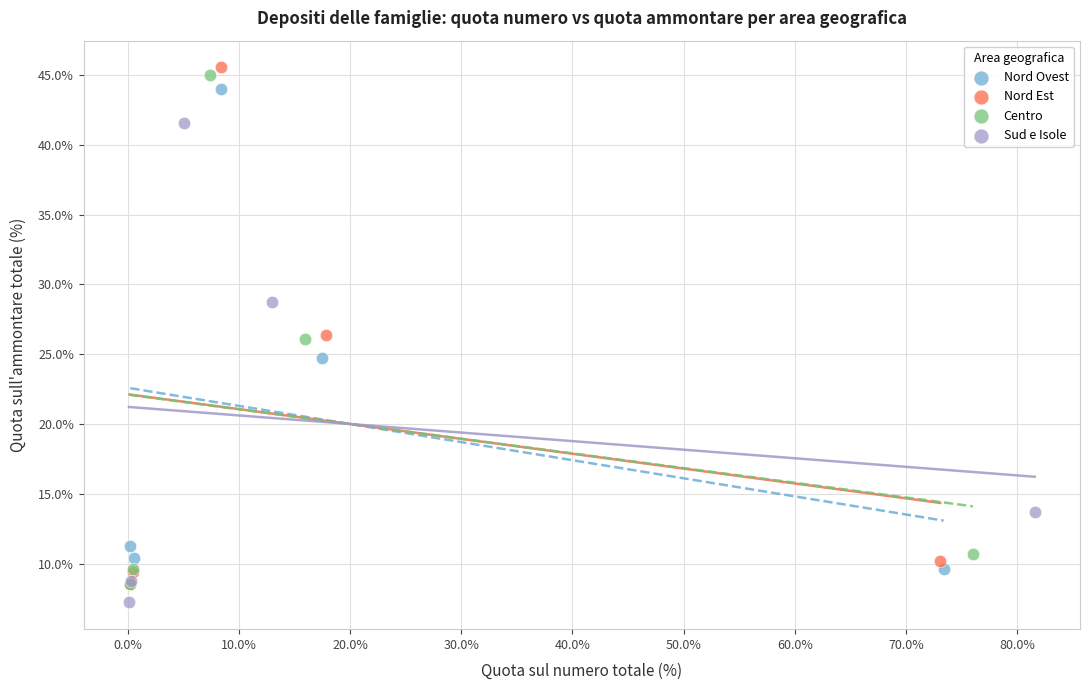

Which series has the widest spread of Y values?

Nord Est